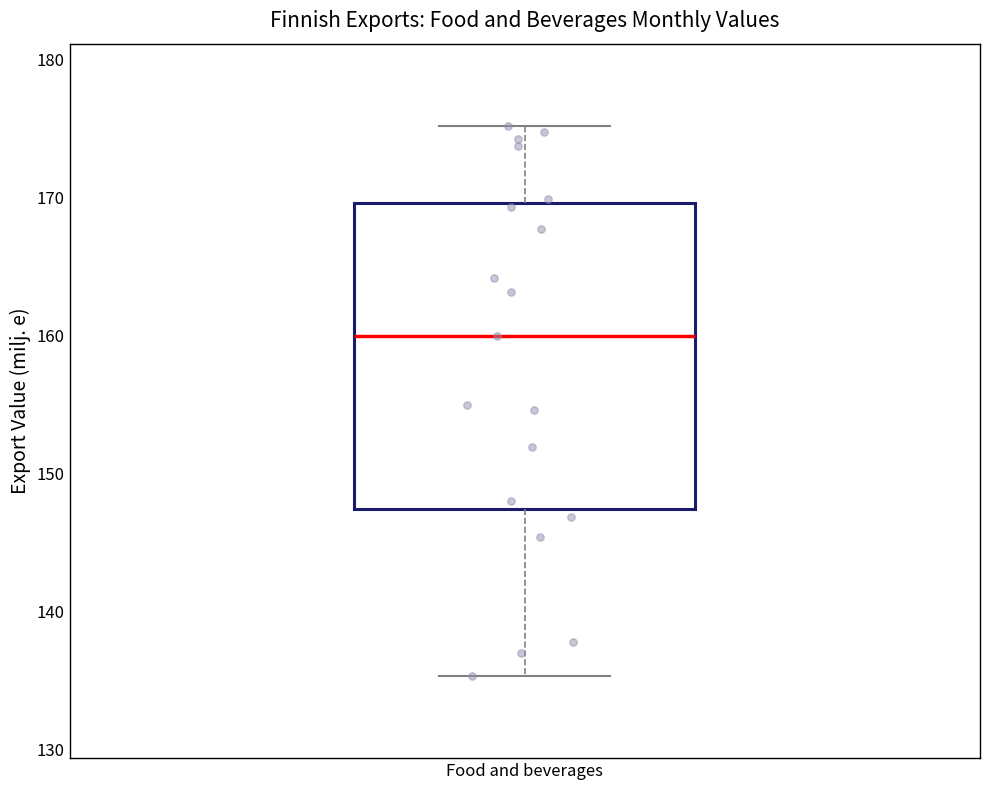

Transcribe this box plot: give where the median line is, the range the box spans, and where the two whiskers end, as read against the y-axis. The values are not printed on the chart, so give them approximately, as read against the axis.

median 160, box 147 to 170, whiskers 135 to 175